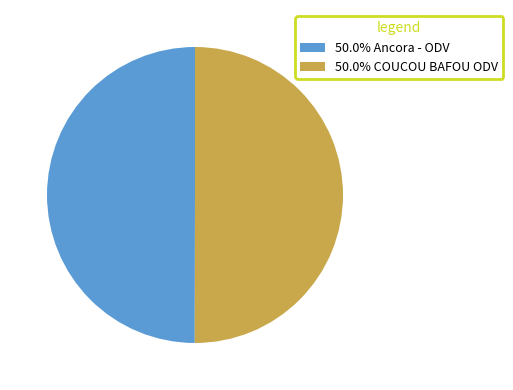

Do 50.0% COUCOU BAFOU ODV and 50.0% Ancora - ODV together represent more than half of the pie?

Yes